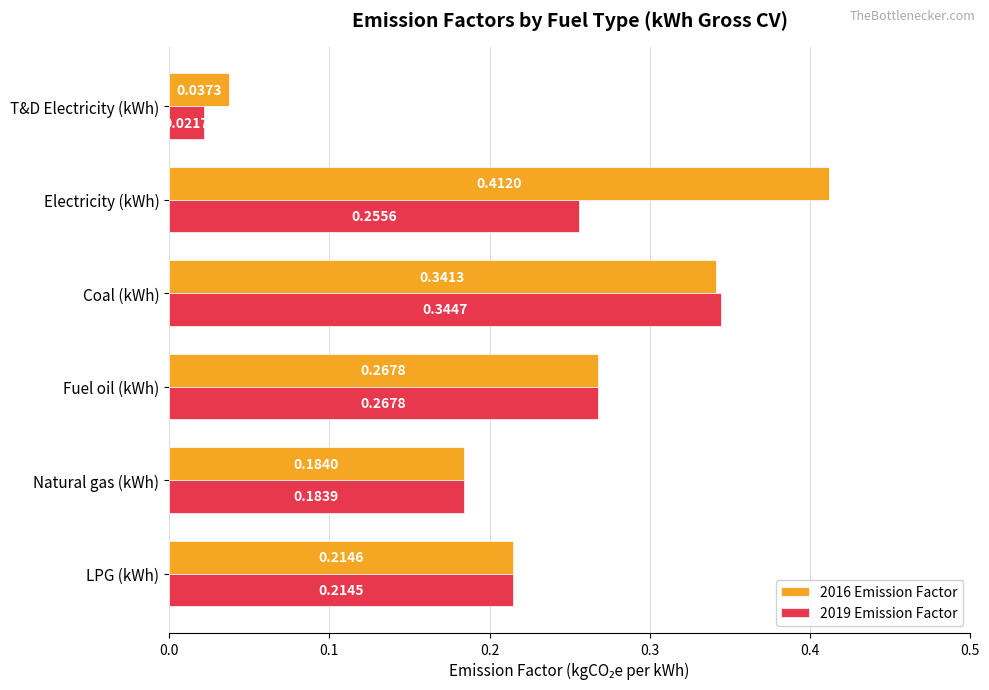

Is the value of 2016 Emission Factor at T&D Electricity (kWh) greater than the value of 2019 Emission Factor at LPG (kWh)?

No